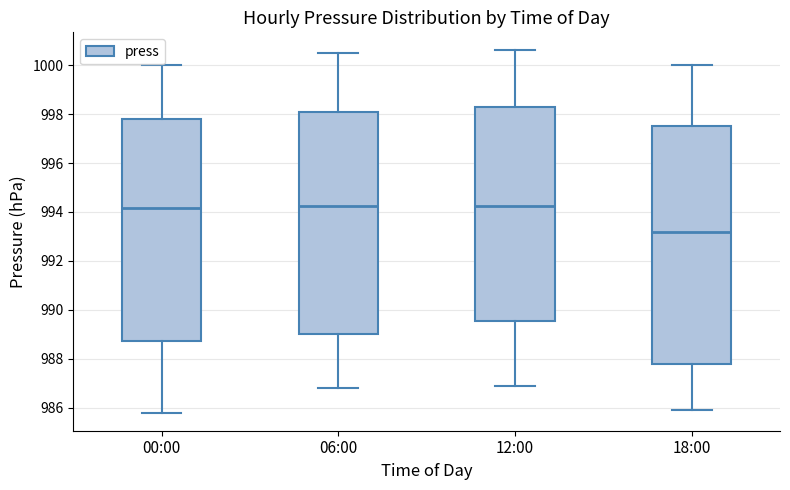

Which box has the lowest median line?

18:00